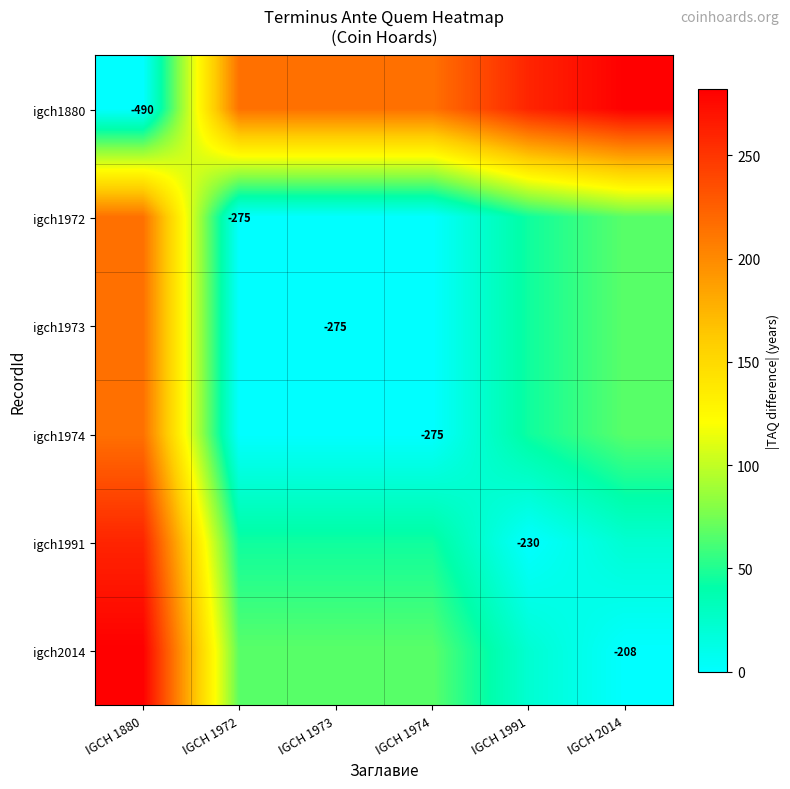

Is it true that igch1991 equals -230 at IGCH 1991?

True